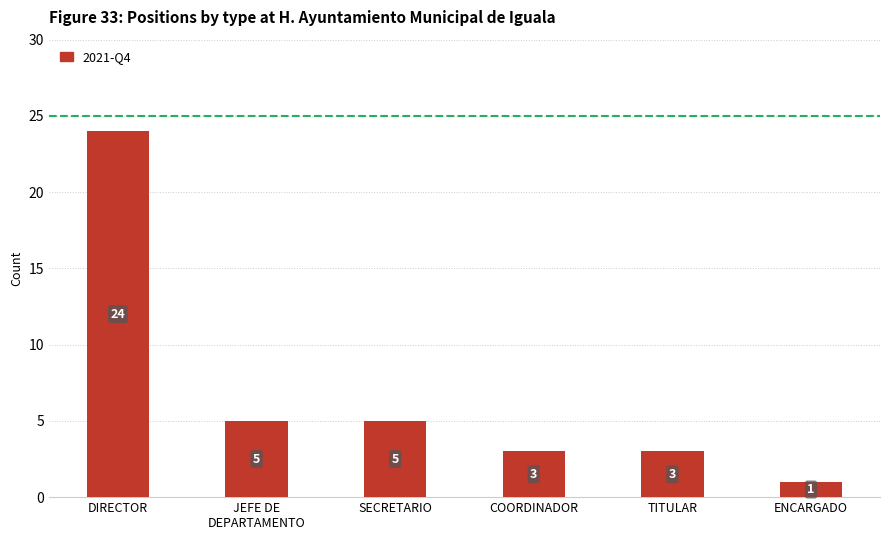

Reading left to right, what are all the values shown in this chart?

24	5	5	3	3	1